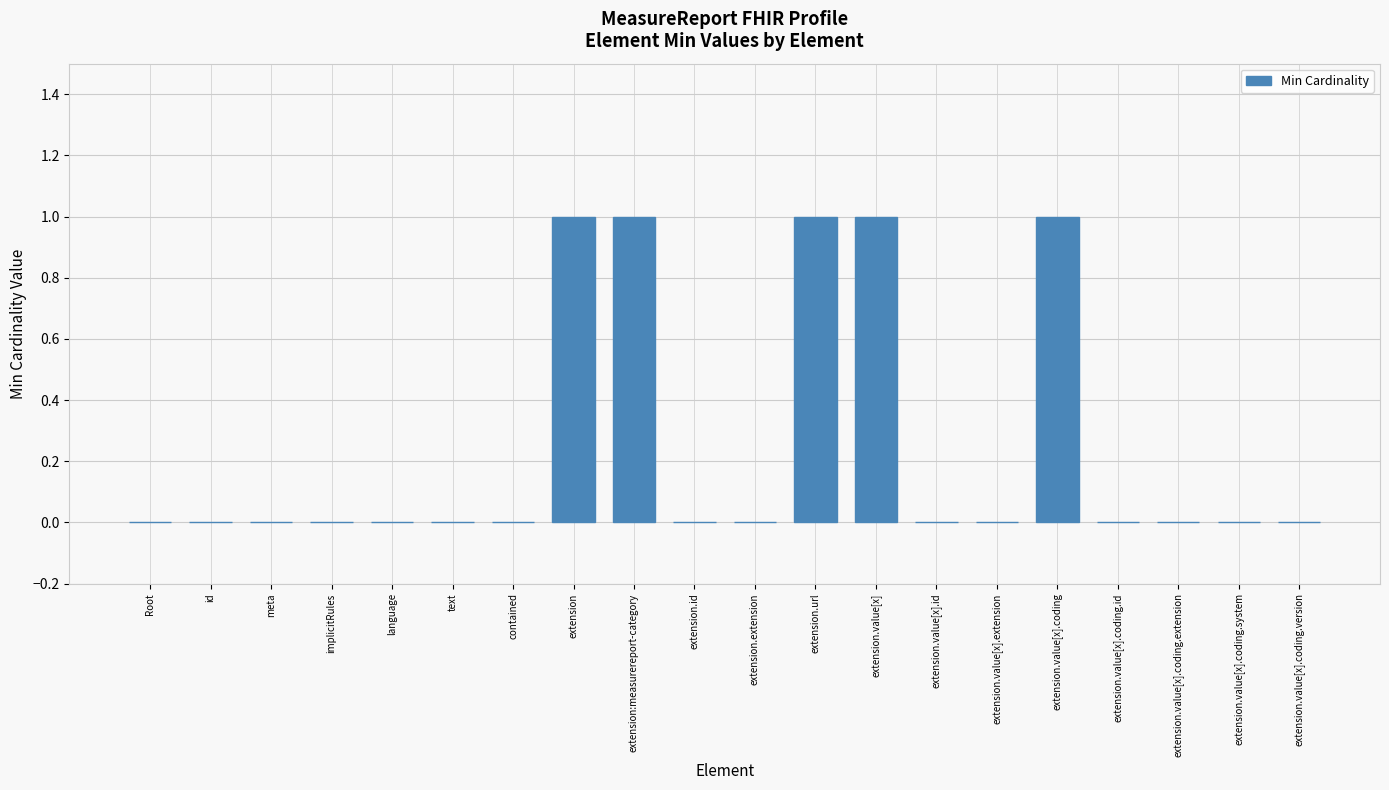

What is the change in value from Root to extension.url?

+1